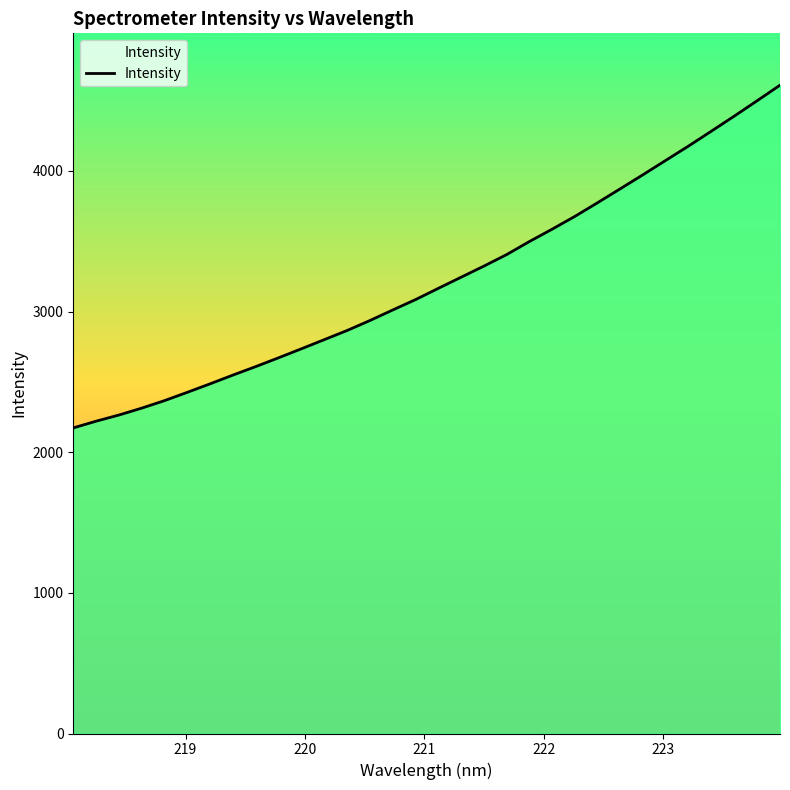

How many lines are shown in the chart?

1